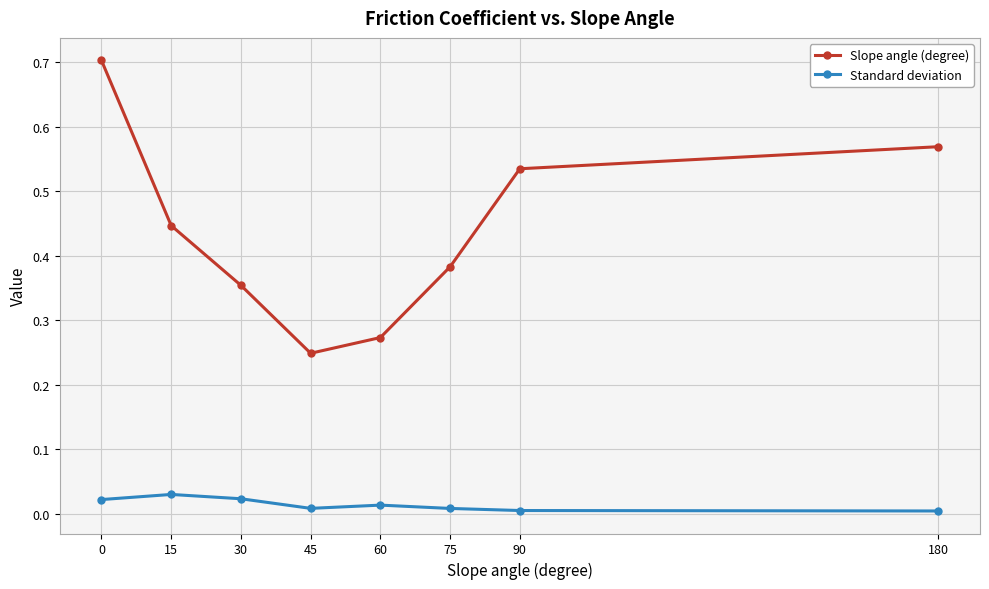

True or false: Standard deviation and Slope angle (degree) cross at least once.

False